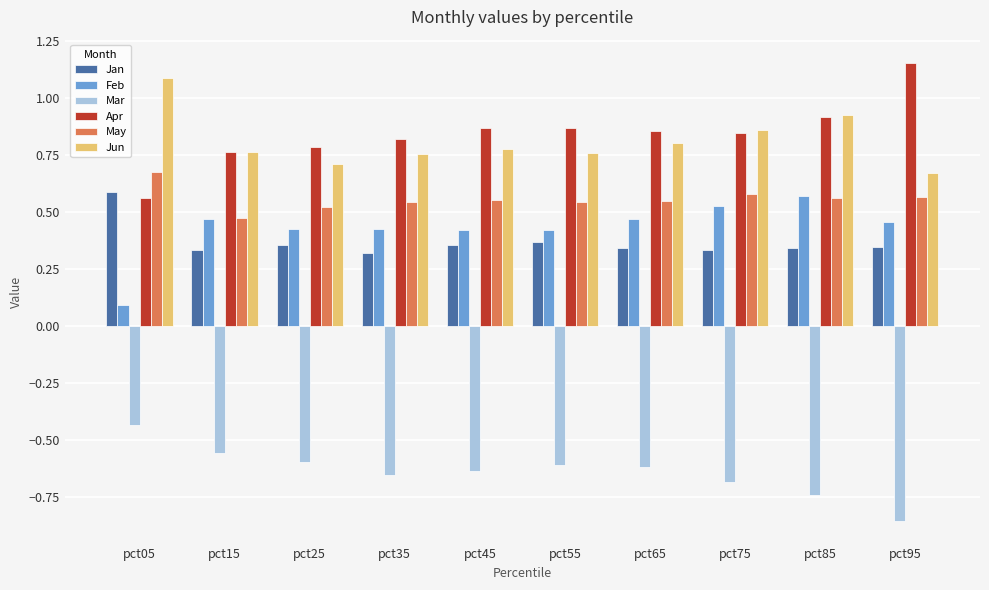

What is the spread (max minus min) of values at pct95?

2.0